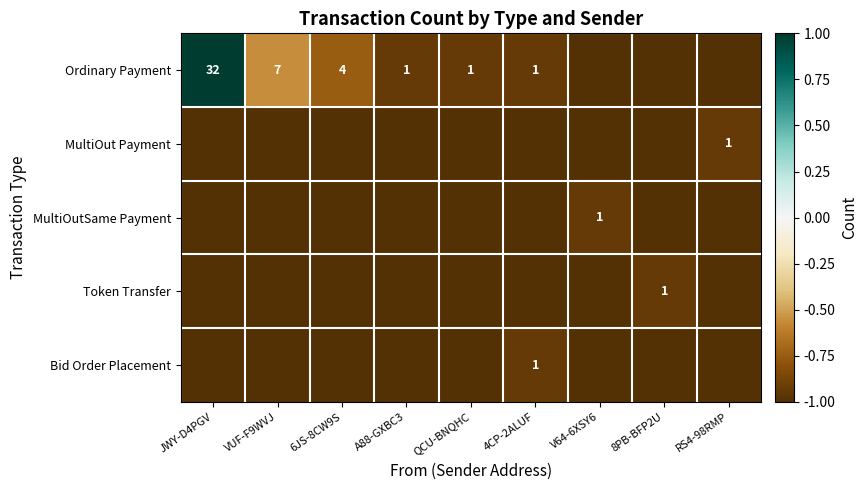

True or false: MultiOutSame Payment has a value of 1 at V64-6XSY6.

True